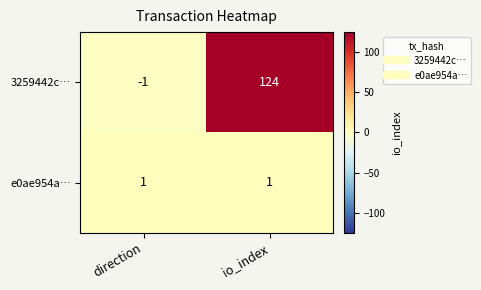

Count the number of data series in this chart.

2